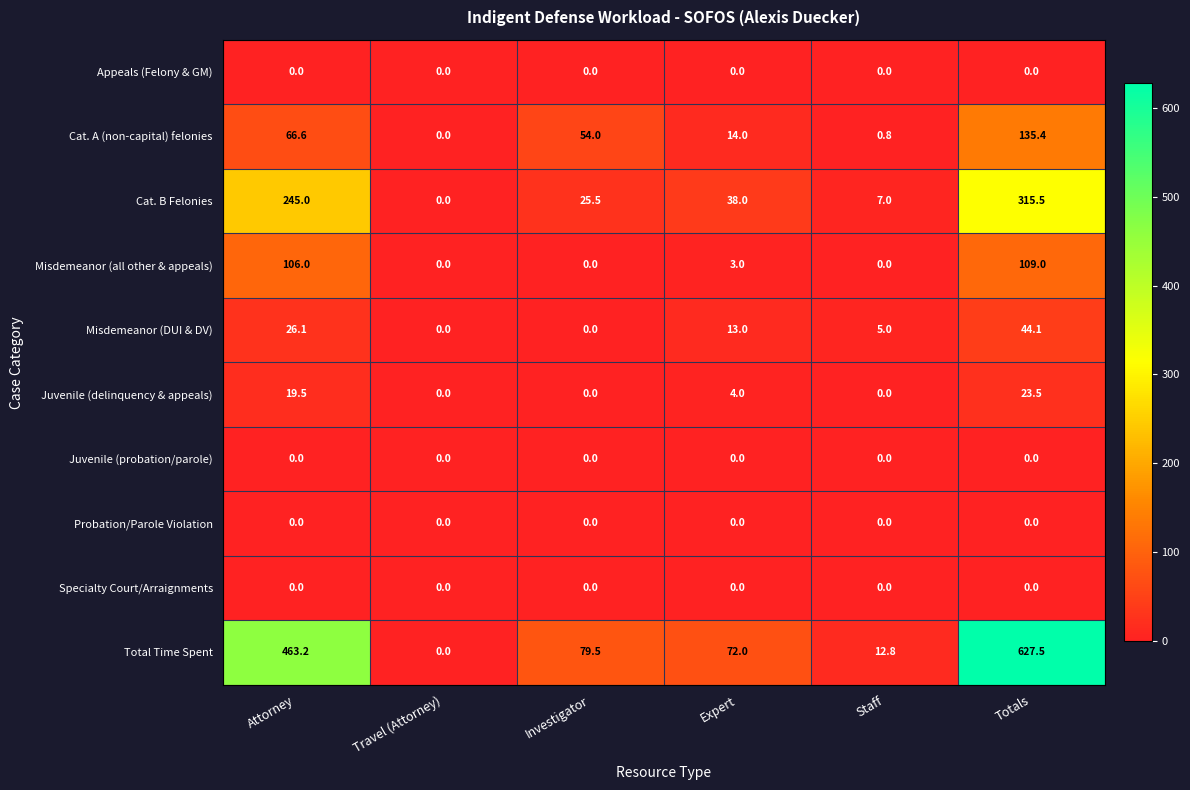

At which category is the sum across all series the highest?

Totals